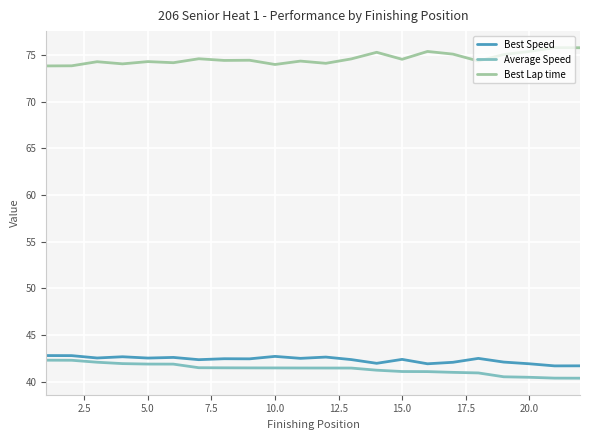

True or false: Best Speed and Best Lap time cross at least once.

False